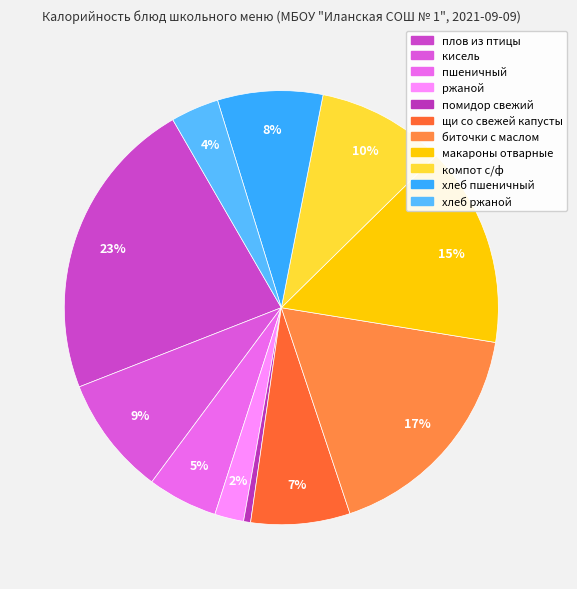

Count the number of slices in the pie.

11